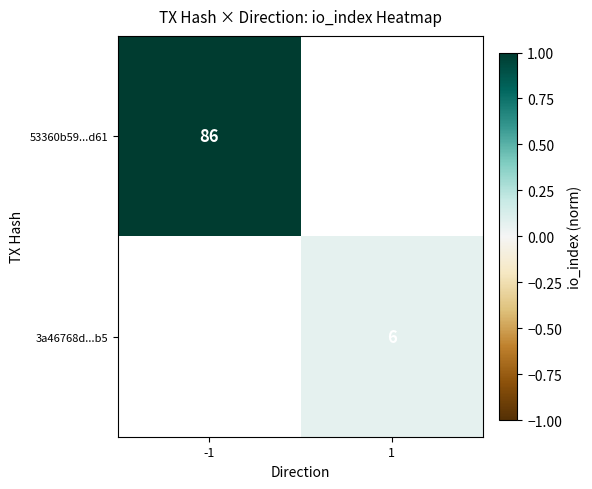

The 3a46768d...b5 series shows 0.0 at 1. True or false?

False